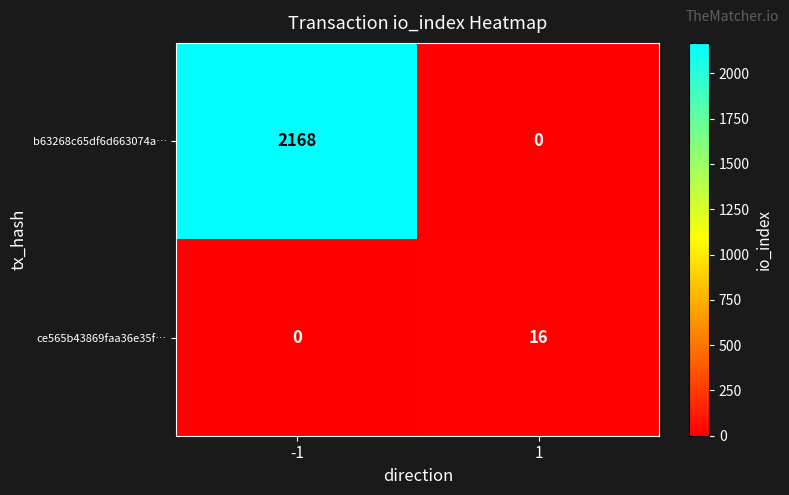

How many series are shown in this chart?

2